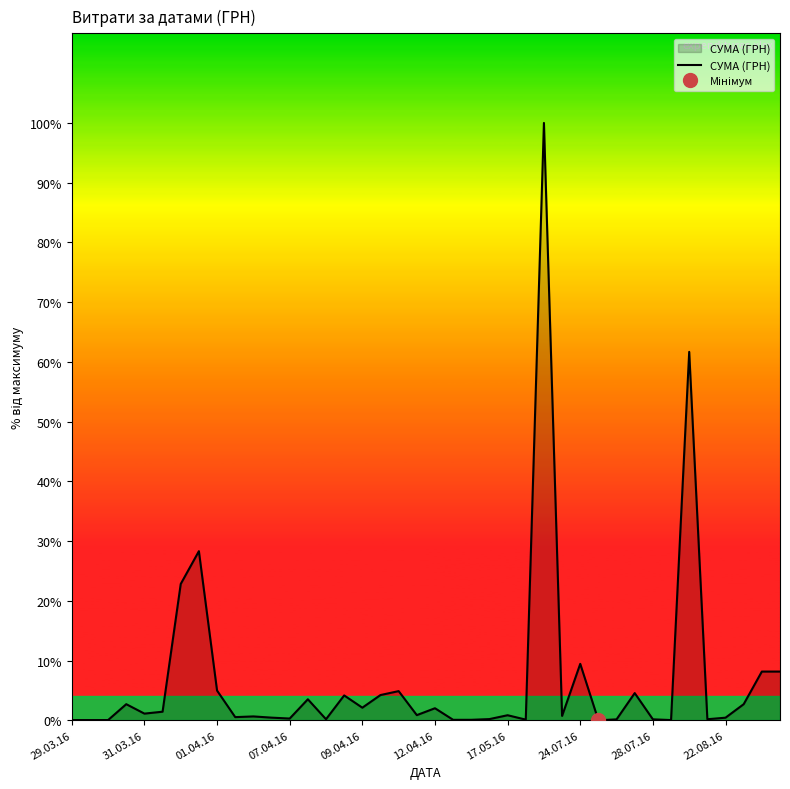

How many interior local valleys (lower than both neighbors) does the data have?

13